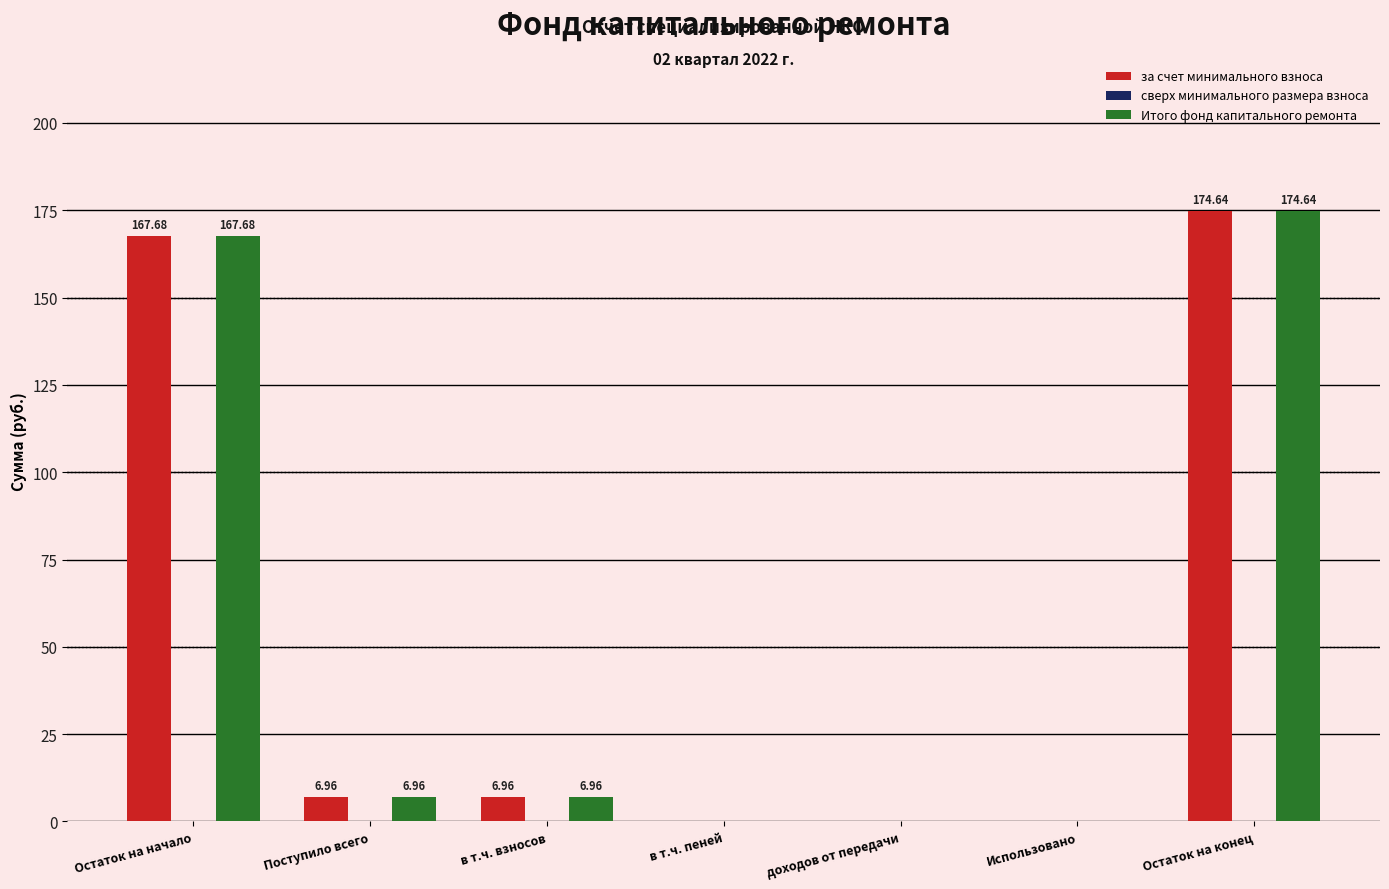

What is the sum of all за счет минимального взноса values?

356.2